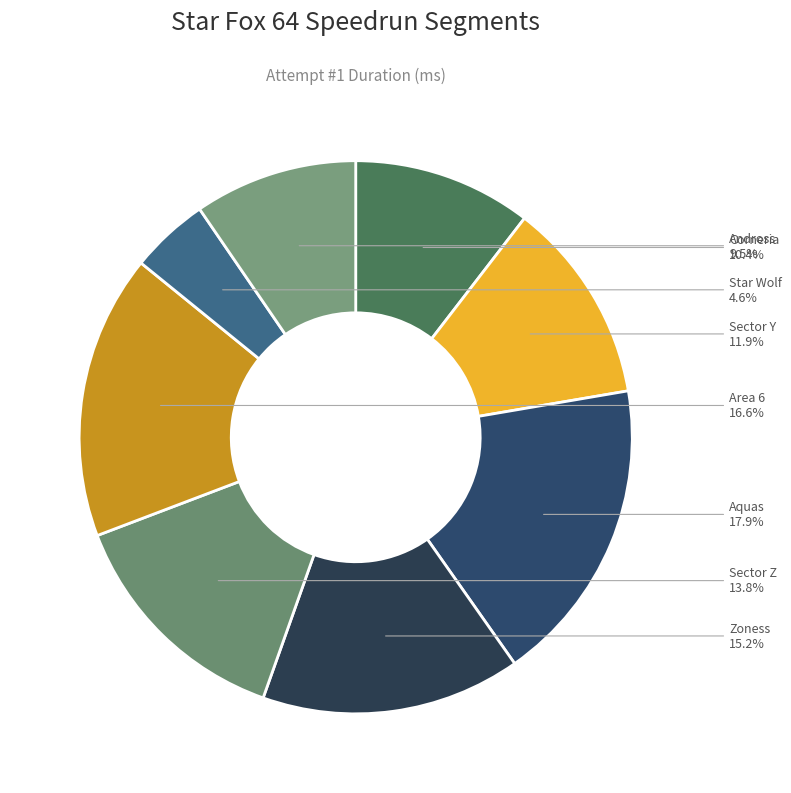

Is it true that Zoness is 15% of the pie?

True